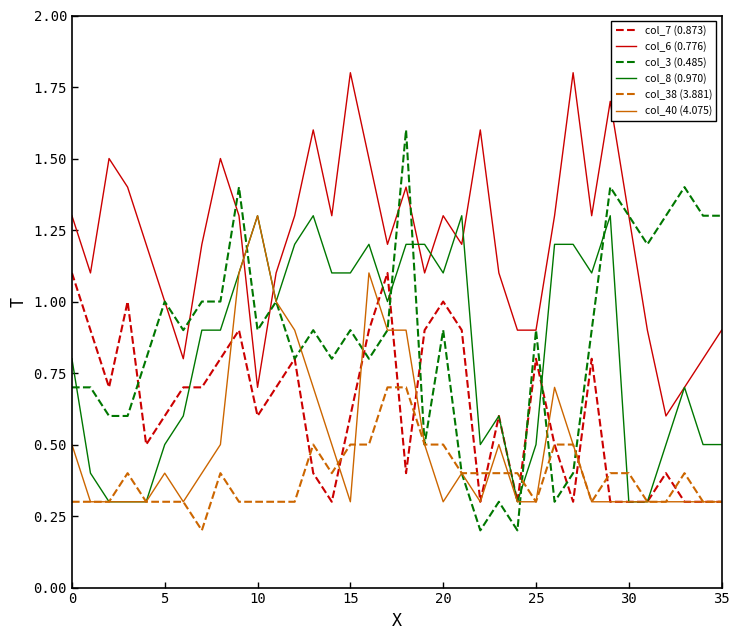

Which series has the largest total across all categories?

col_6 (0.776)